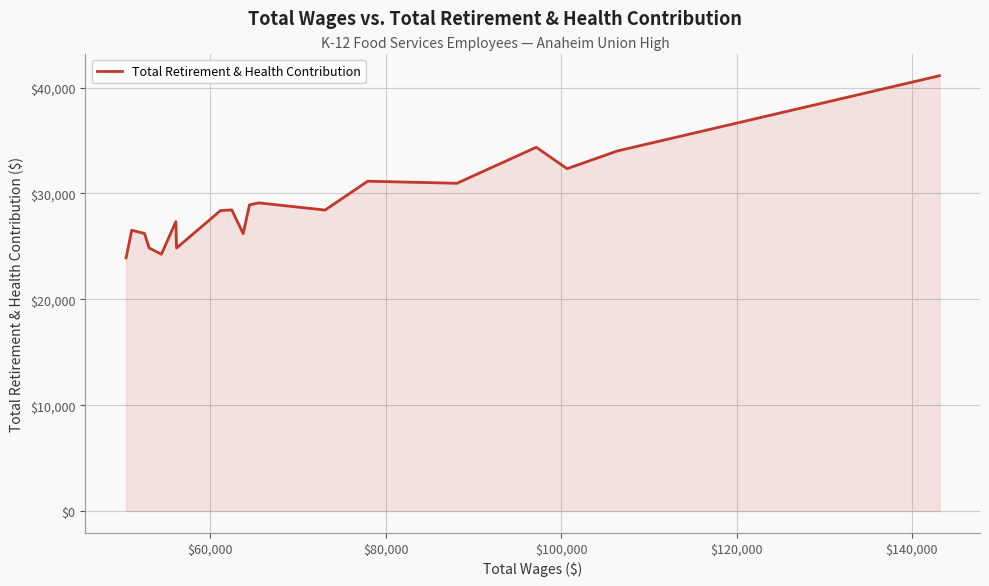

What is the difference between the maximum and minimum values?

17200